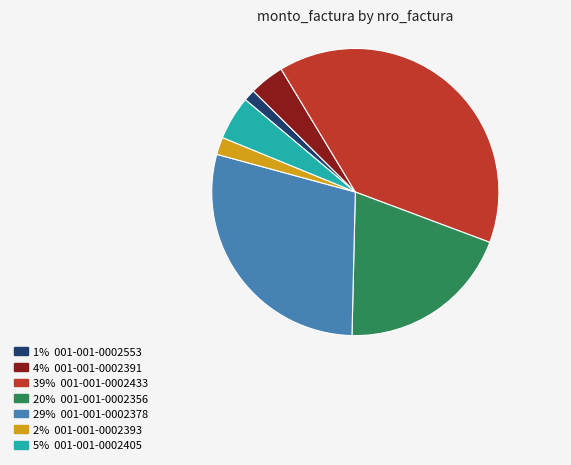

Is there any slice that represents more than half of the pie?

No